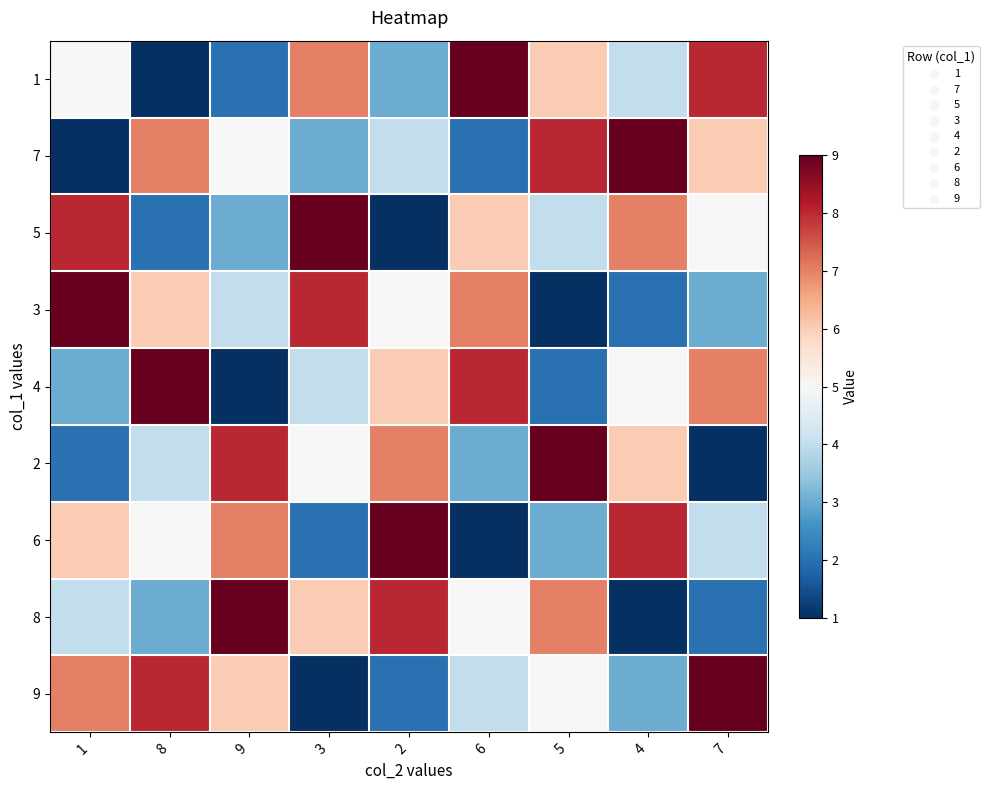

What is the minimum value shown in the chart?

1